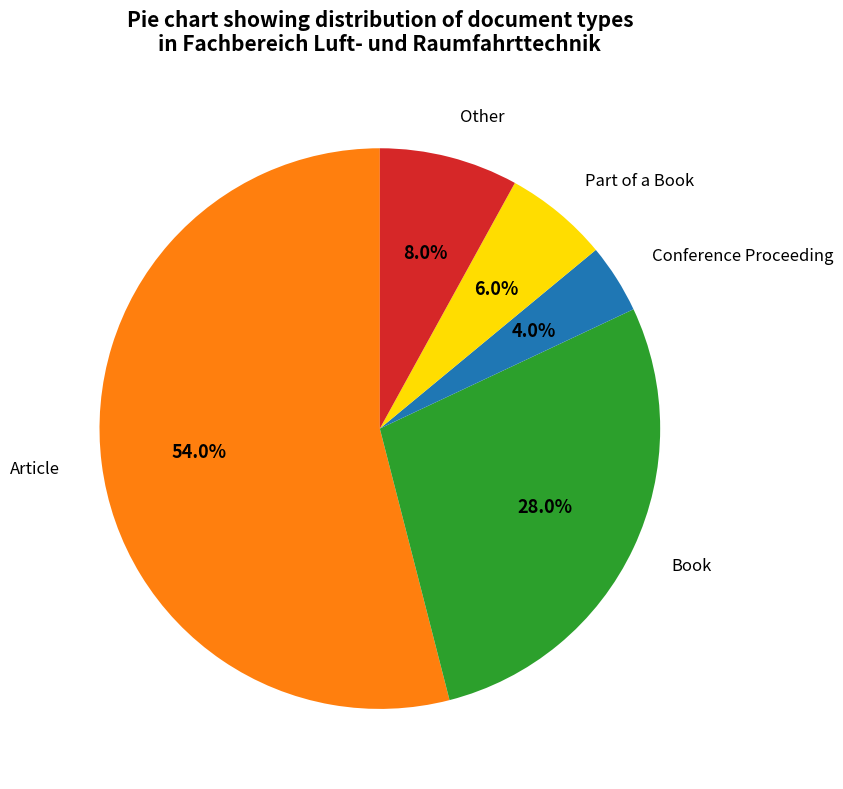

What percentage is the Other slice, to the nearest percent?

8%